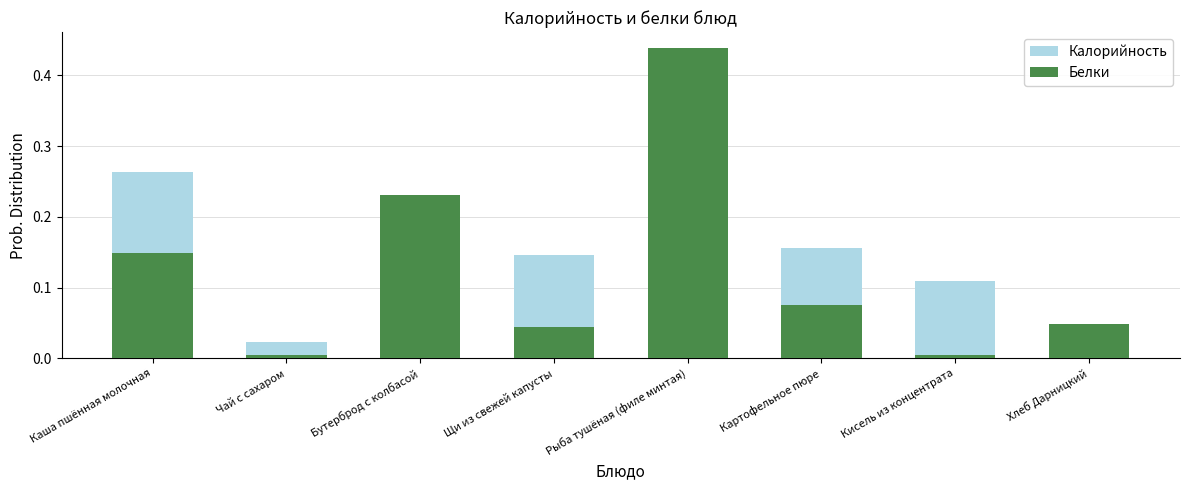

Reading left to right, extract all data points from this chart.

Калорийность: Каша пшённая молочная=0.3	Чай с сахаром=0.0	Бутерброд с колбасой=0.1	Щи из свежей капусты=0.1	Рыба тушёная (филе минтая)=0.1	Картофельное пюре=0.2	Кисель из концентрата=0.1	Хлеб Дарницкий=0.0
Белки: Каша пшённая молочная=0.1	Чай с сахаром=0.0	Бутерброд с колбасой=0.2	Щи из свежей капусты=0.0	Рыба тушёная (филе минтая)=0.4	Картофельное пюре=0.1	Кисель из концентрата=0.0	Хлеб Дарницкий=0.0